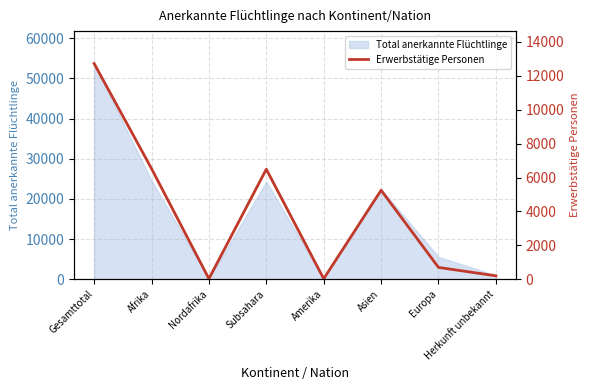

The value at Europa is 1212. True or false?

False